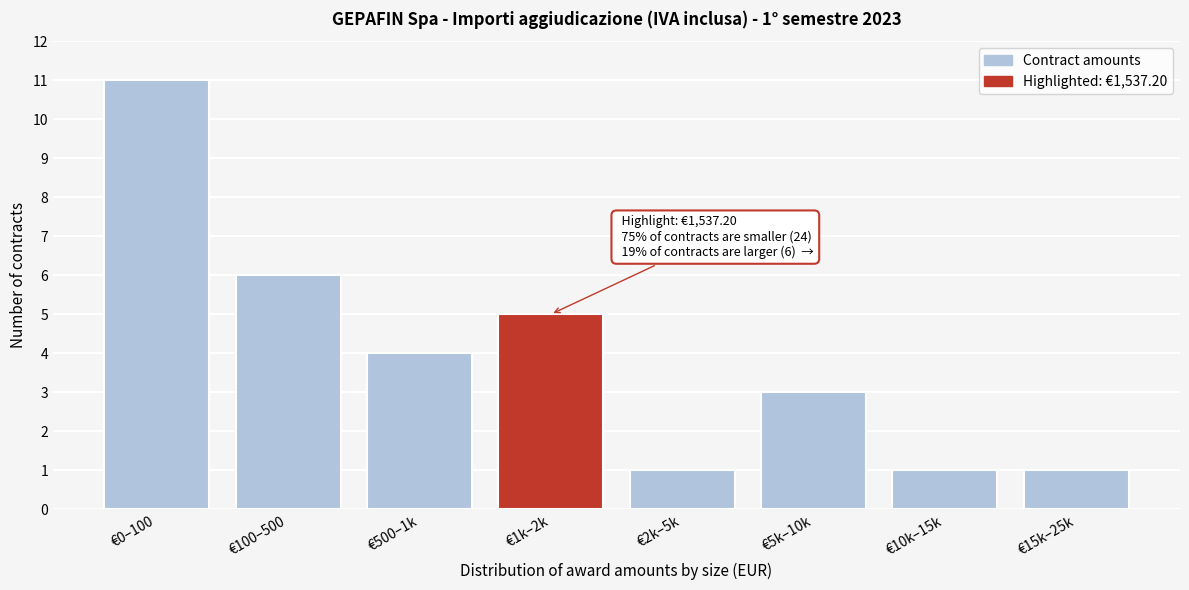

Reading left to right, what are all the values shown in this chart?

11	6	4	5	1	3	1	1